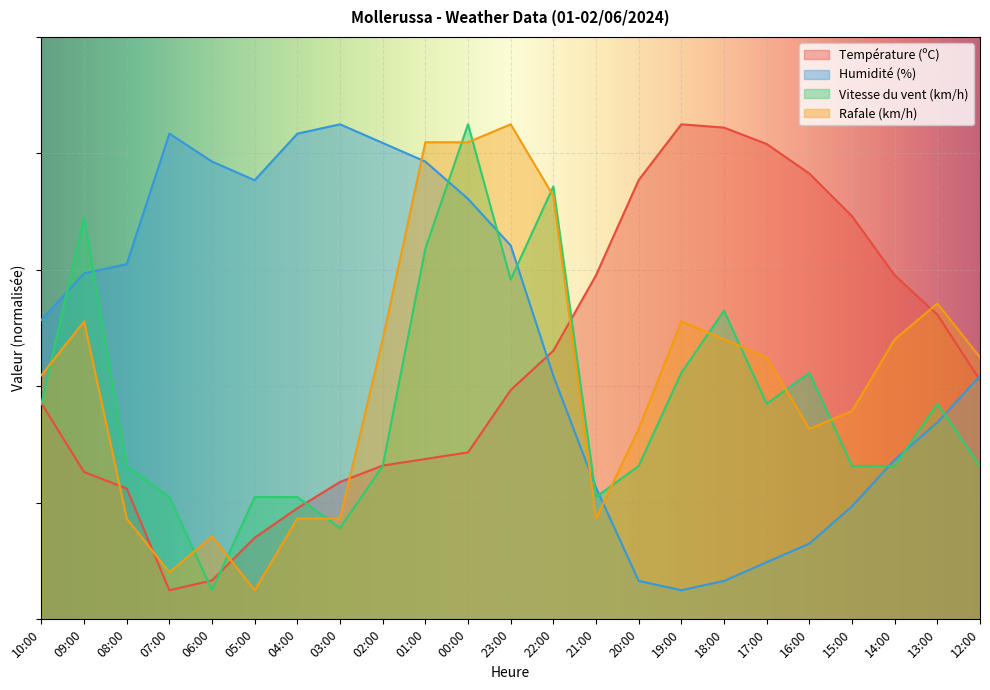

Between which two adjacent categories do Vitesse du vent (km/h) and Humidité (%) first intersect?

10:00 and 09:00